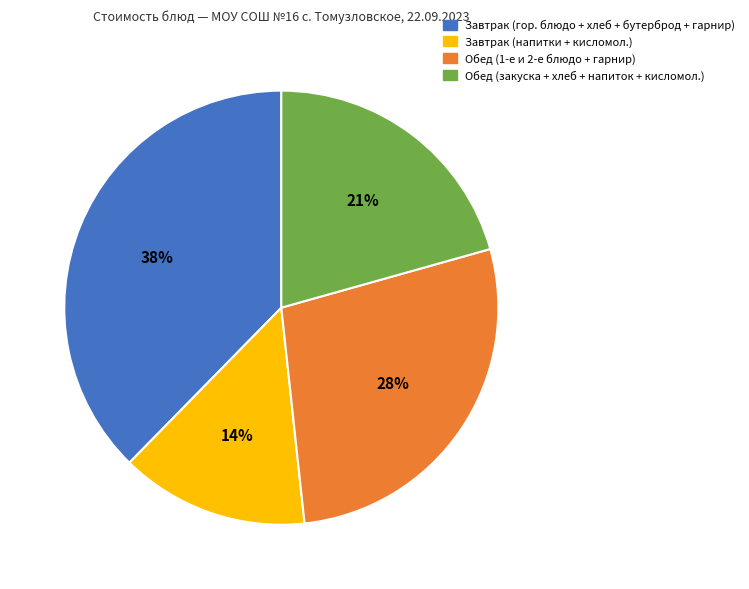

Is there any slice that represents more than half of the pie?

No